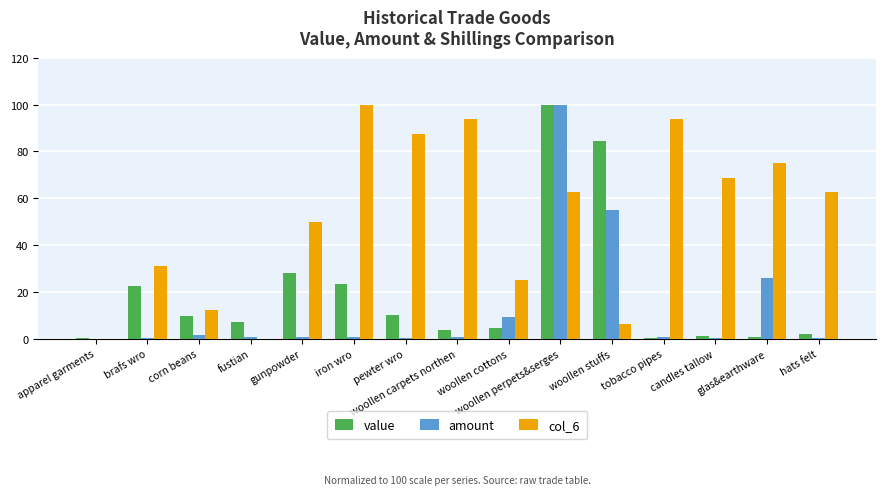

Count the number of data series in this chart.

3